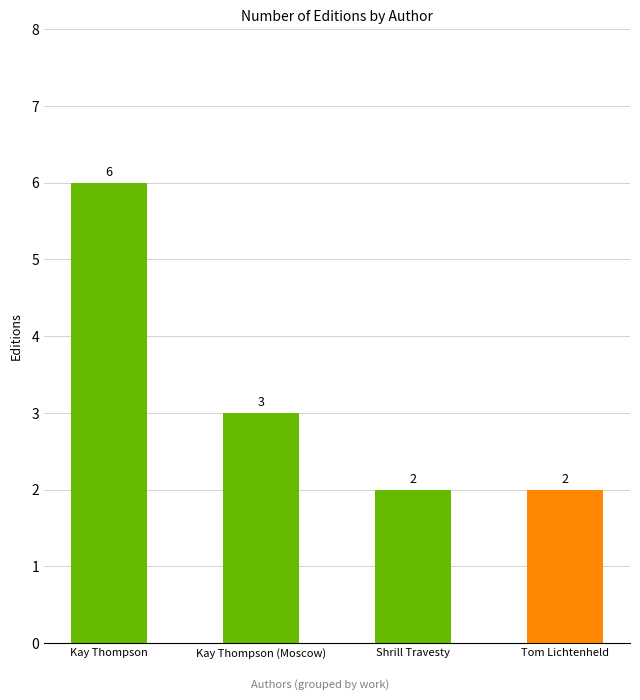

How many values are below 3?

2